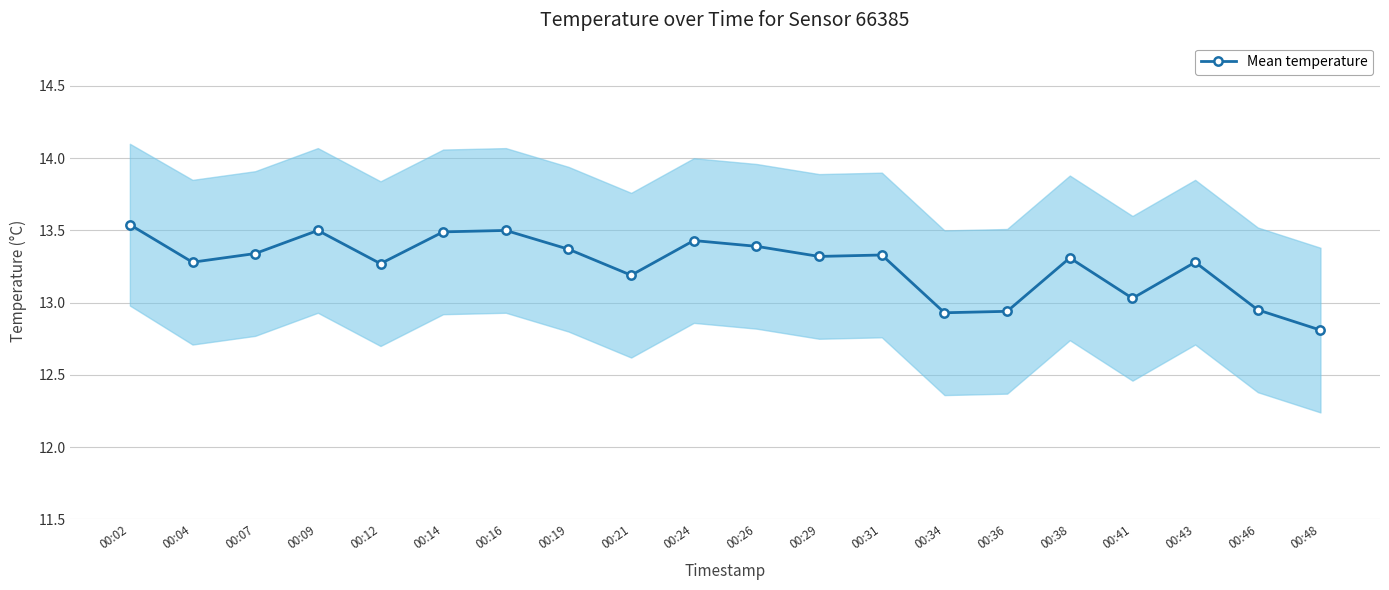

Where is the first local maximum?

00:09